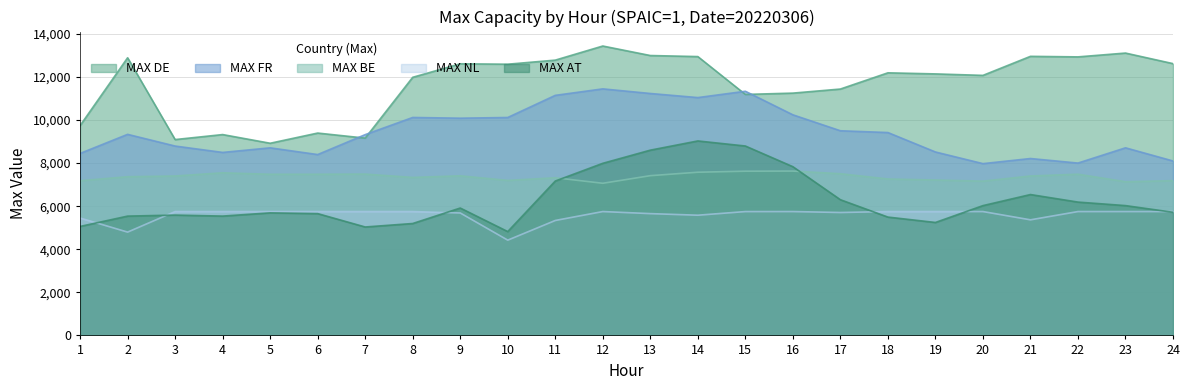

Reading left to right, list all the values displayed in this chart.

MAX FR: 8447	9333	8790	8494	8707	8395	9320	10117	10083	10116	11143	11444	11230	11040	11333	10240	9500	9417	8515	7974	8211	8000	8708	8097
MAX BE: 7181	7367	7401	7549	7480	7482	7489	7334	7409	7195	7319	7062	7415	7575	7623	7629	7506	7262	7214	7162	7401	7484	7134	7185
MAX DE: 9740	12888	9091	9323	8920	9393	9158	11981	12608	12589	12778	13433	12992	12943	11186	11247	11436	12189	12139	12070	12954	12929	13106	12616
MAX AT: 5059	5538	5586	5539	5689	5654	5033	5195	5913	4820	7166	7989	8599	9027	8792	7832	6299	5493	5243	6025	6539	6189	6026	5716
MAX NL: 5450	4796	5750	5750	5750	5750	5750	5750	5684	4423	5336	5750	5654	5580	5749	5750	5706	5750	5750	5750	5366	5750	5750	5750